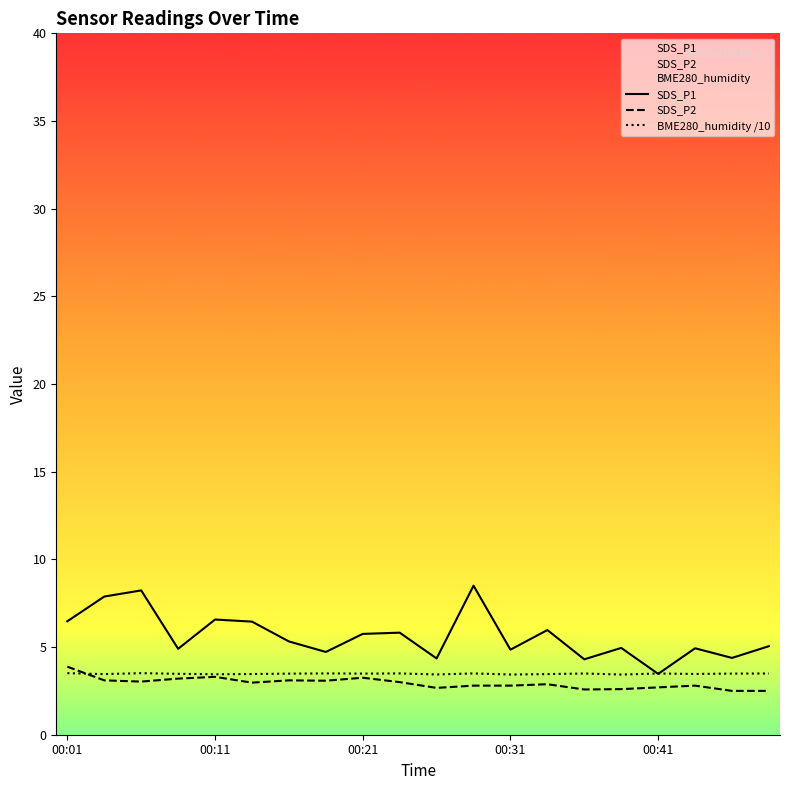

Where is BME280_humidity nearest to the value 3?

00:38